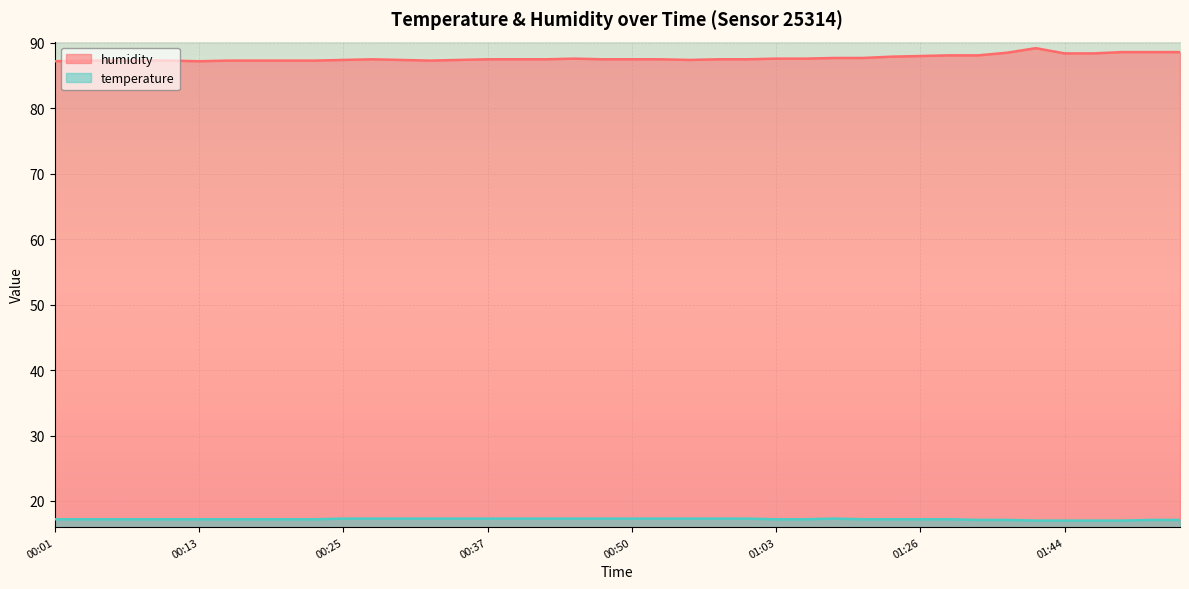

At how many categories does at least one series exceed 85?

40